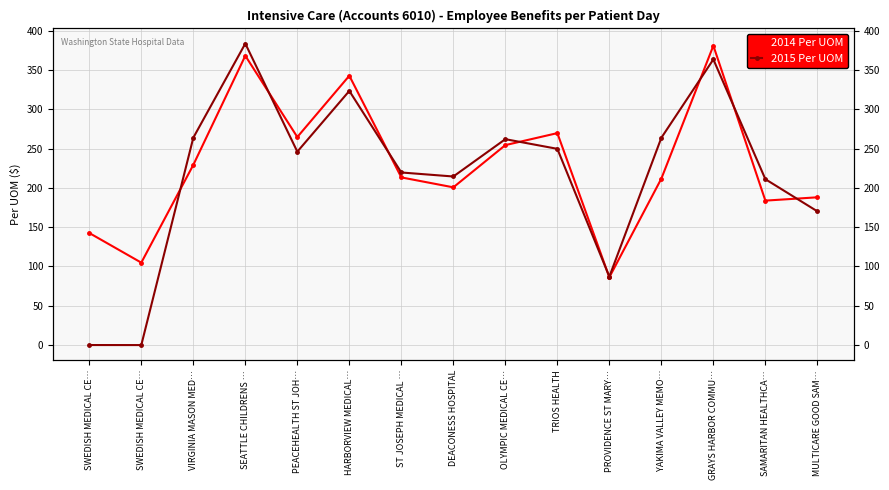

Reading left to right, list all the values displayed in this chart.

2014 Per UOM: SWEDISH MEDICAL CE…=142.6	SWEDISH MEDICAL CE…=104.9	VIRGINIA MASON MED…=229.3	SEATTLE CHILDRENS …=368.3	PEACEHEALTH ST JOH…=264.8	HARBORVIEW MEDICAL…=342.8	ST JOSEPH MEDICAL …=213.4	DEACONESS HOSPITAL=200.8	OLYMPIC MEDICAL CE…=254.5	TRIOS HEALTH=269.8	PROVIDENCE ST MARY…=86.3	YAKIMA VALLEY MEMO…=211.9	GRAYS HARBOR COMMU…=381.1	SAMARITAN HEALTHCA…=183.8	MULTICARE GOOD SAM…=188.1
2015 Per UOM: SWEDISH MEDICAL CE…=0.0	SWEDISH MEDICAL CE…=-0.1	VIRGINIA MASON MED…=263.9	SEATTLE CHILDRENS …=383.8	PEACEHEALTH ST JOH…=246.2	HARBORVIEW MEDICAL…=323.5	ST JOSEPH MEDICAL …=219.7	DEACONESS HOSPITAL=214.6	OLYMPIC MEDICAL CE…=262.1	TRIOS HEALTH=249.8	PROVIDENCE ST MARY…=87.0	YAKIMA VALLEY MEMO…=263.9	GRAYS HARBOR COMMU…=363.6	SAMARITAN HEALTHCA…=211.1	MULTICARE GOOD SAM…=170.2